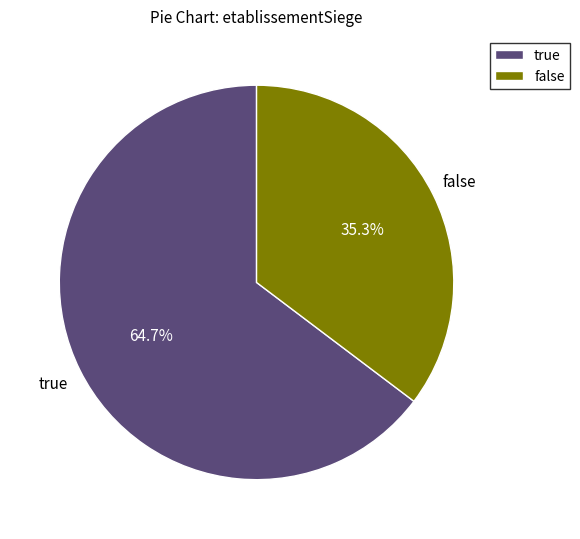

What percentage is the false slice, to the nearest percent?

35%